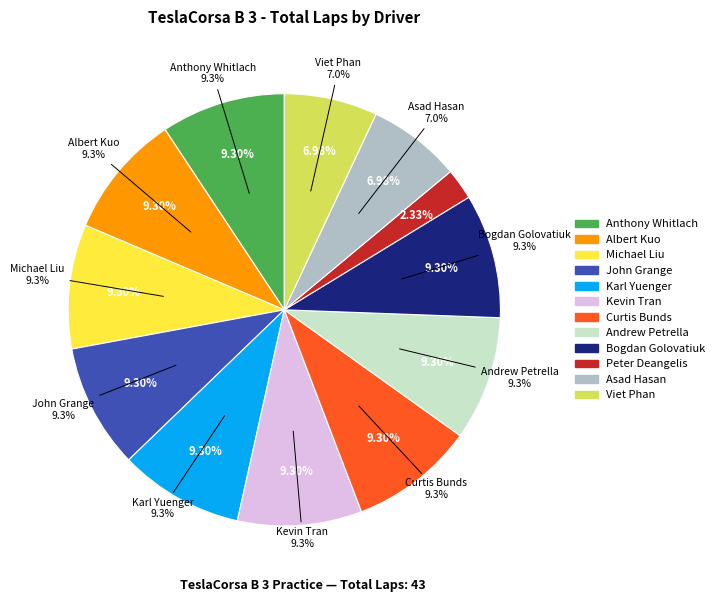

To the nearest percent, what is the difference between the Viet Phan and Michael Liu slice percentages?

2%